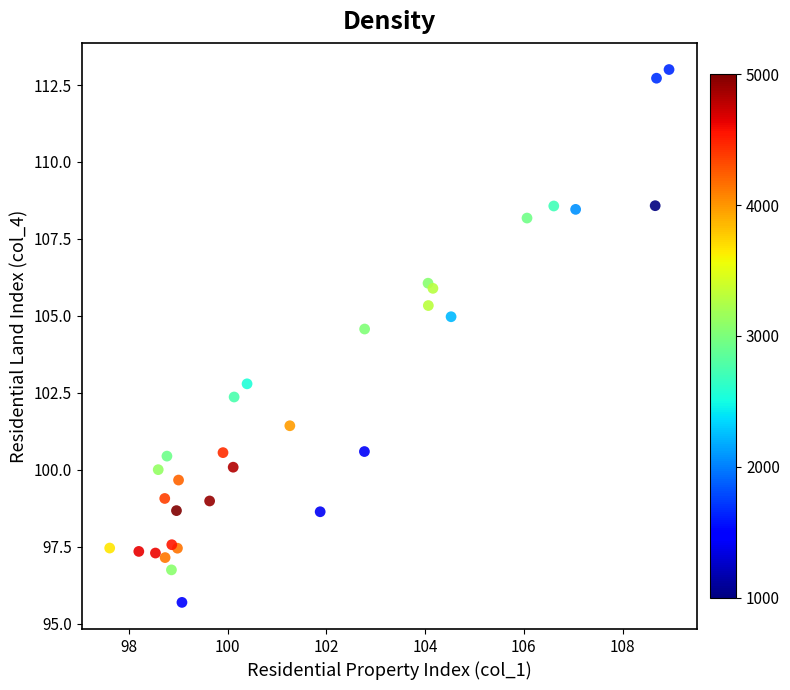

What Y value in the scatter plot is closest to 104?

104.6